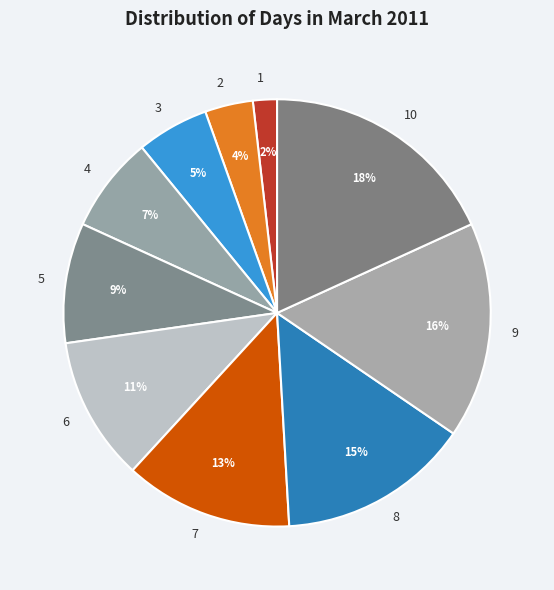

To the nearest percent, what percentage of the pie is 4?

7%